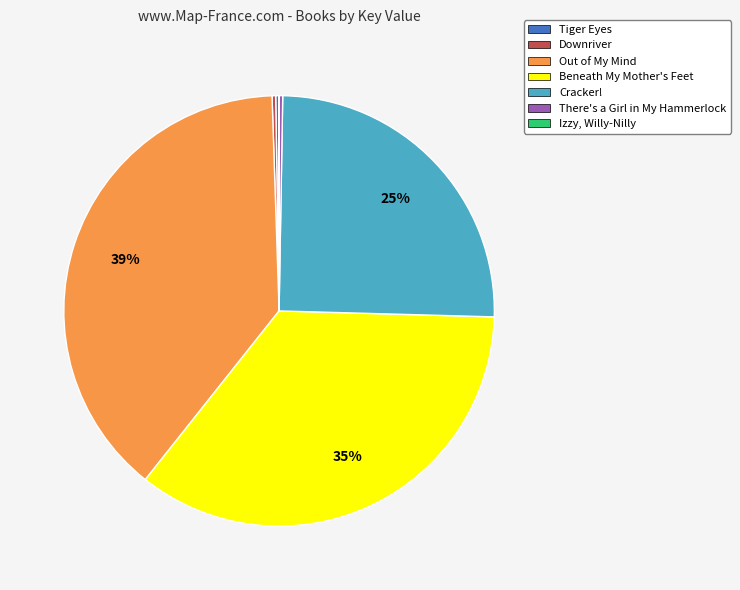

Does Out of My Mind account for over 50% of the chart?

No